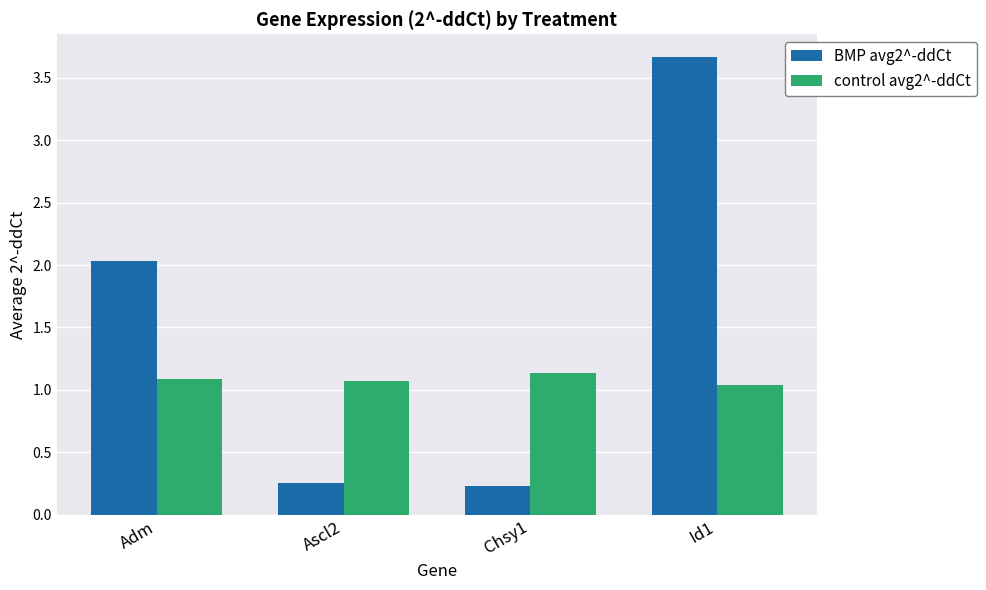

What is the greatest value displayed?

3.7